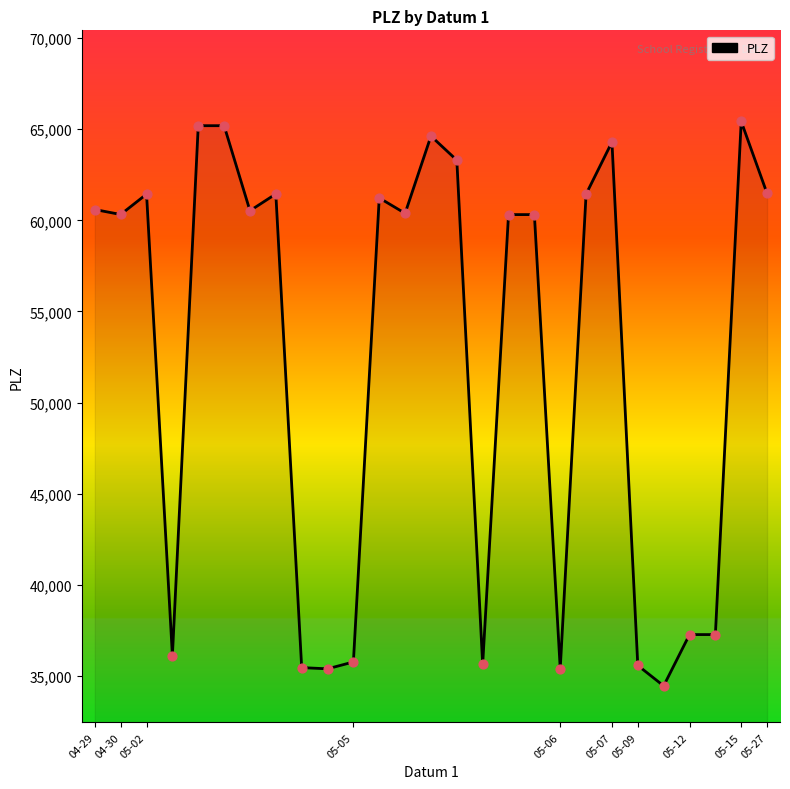

What is the difference between the maximum and minimum values?

30974